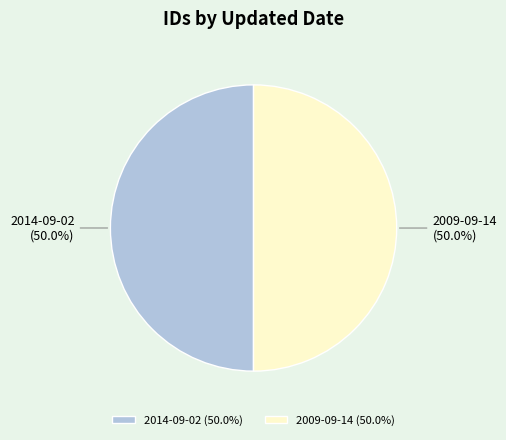

True or false: 2009-09-14 accounts for 61% of the total.

False